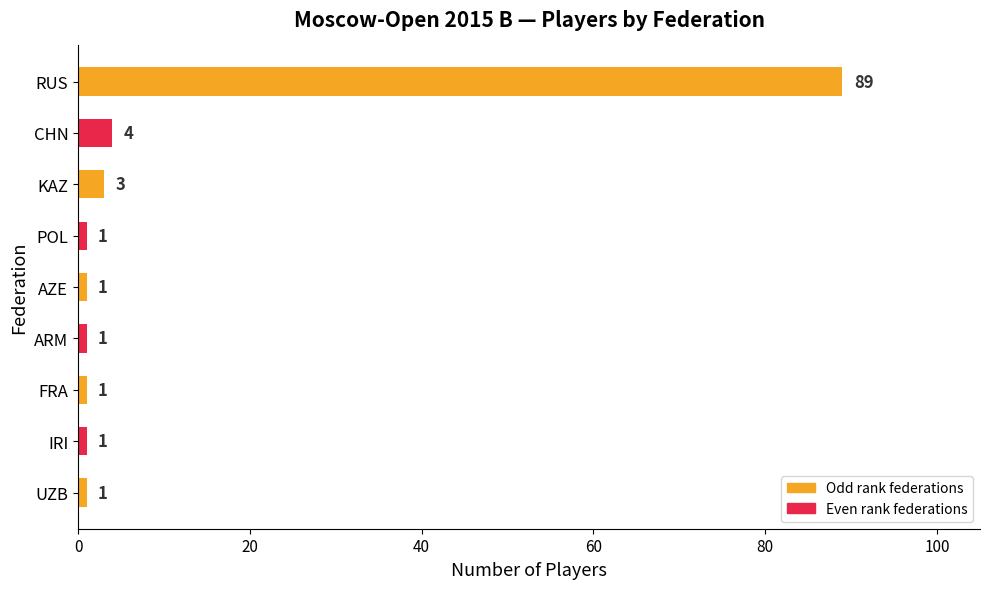

What is the maximum value shown in the chart?

89